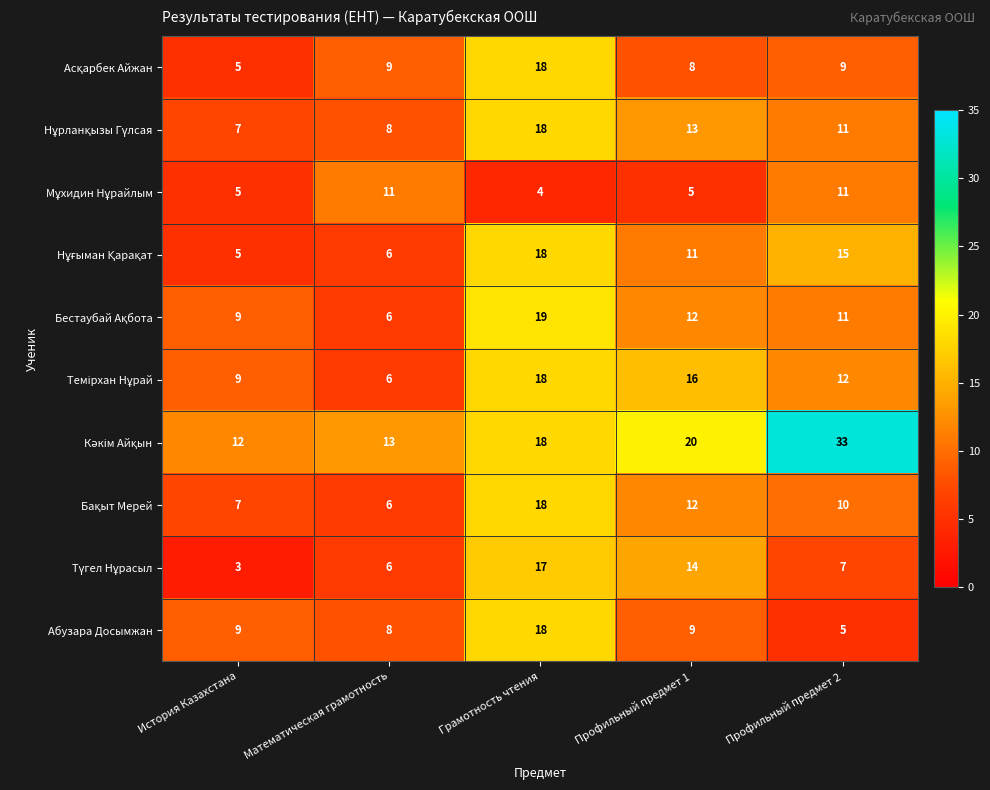

What is the difference between the highest and lowest values at История Казахстана?

9